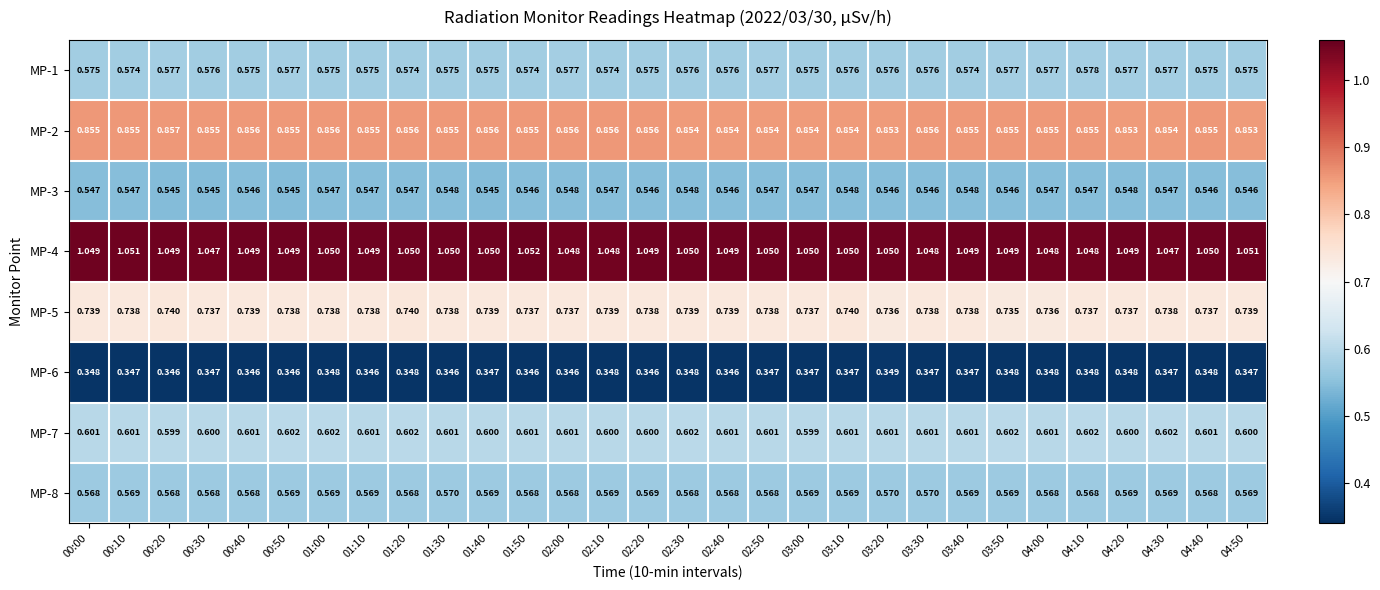

Reading left to right, extract all data points from this chart.

MP-1: 00:00=0.6	00:10=0.6	00:20=0.6	00:30=0.6	00:40=0.6	00:50=0.6	01:00=0.6	01:10=0.6	01:20=0.6	01:30=0.6	01:40=0.6	01:50=0.6	02:00=0.6	02:10=0.6	02:20=0.6	02:30=0.6	02:40=0.6	02:50=0.6	03:00=0.6	03:10=0.6	03:20=0.6	03:30=0.6	03:40=0.6	03:50=0.6	04:00=0.6	04:10=0.6	04:20=0.6	04:30=0.6	04:40=0.6	04:50=0.6
MP-2: 00:00=0.9	00:10=0.9	00:20=0.9	00:30=0.9	00:40=0.9	00:50=0.9	01:00=0.9	01:10=0.9	01:20=0.9	01:30=0.9	01:40=0.9	01:50=0.9	02:00=0.9	02:10=0.9	02:20=0.9	02:30=0.9	02:40=0.9	02:50=0.9	03:00=0.9	03:10=0.9	03:20=0.9	03:30=0.9	03:40=0.9	03:50=0.9	04:00=0.9	04:10=0.9	04:20=0.9	04:30=0.9	04:40=0.9	04:50=0.9
MP-3: 00:00=0.5	00:10=0.5	00:20=0.5	00:30=0.5	00:40=0.5	00:50=0.5	01:00=0.5	01:10=0.5	01:20=0.5	01:30=0.5	01:40=0.5	01:50=0.5	02:00=0.5	02:10=0.5	02:20=0.5	02:30=0.5	02:40=0.5	02:50=0.5	03:00=0.5	03:10=0.5	03:20=0.5	03:30=0.5	03:40=0.5	03:50=0.5	04:00=0.5	04:10=0.5	04:20=0.5	04:30=0.5	04:40=0.5	04:50=0.5
MP-4: 00:00=1.0	00:10=1.1	00:20=1.0	00:30=1.0	00:40=1.0	00:50=1.0	01:00=1.1	01:10=1.0	01:20=1.1	01:30=1.1	01:40=1.1	01:50=1.1	02:00=1.0	02:10=1.0	02:20=1.0	02:30=1.1	02:40=1.0	02:50=1.1	03:00=1.1	03:10=1.1	03:20=1.1	03:30=1.0	03:40=1.0	03:50=1.0	04:00=1.0	04:10=1.0	04:20=1.0	04:30=1.0	04:40=1.1	04:50=1.1
MP-5: 00:00=0.7	00:10=0.7	00:20=0.7	00:30=0.7	00:40=0.7	00:50=0.7	01:00=0.7	01:10=0.7	01:20=0.7	01:30=0.7	01:40=0.7	01:50=0.7	02:00=0.7	02:10=0.7	02:20=0.7	02:30=0.7	02:40=0.7	02:50=0.7	03:00=0.7	03:10=0.7	03:20=0.7	03:30=0.7	03:40=0.7	03:50=0.7	04:00=0.7	04:10=0.7	04:20=0.7	04:30=0.7	04:40=0.7	04:50=0.7
MP-6: 00:00=0.3	00:10=0.3	00:20=0.3	00:30=0.3	00:40=0.3	00:50=0.3	01:00=0.3	01:10=0.3	01:20=0.3	01:30=0.3	01:40=0.3	01:50=0.3	02:00=0.3	02:10=0.3	02:20=0.3	02:30=0.3	02:40=0.3	02:50=0.3	03:00=0.3	03:10=0.3	03:20=0.3	03:30=0.3	03:40=0.3	03:50=0.3	04:00=0.3	04:10=0.3	04:20=0.3	04:30=0.3	04:40=0.3	04:50=0.3
MP-7: 00:00=0.6	00:10=0.6	00:20=0.6	00:30=0.6	00:40=0.6	00:50=0.6	01:00=0.6	01:10=0.6	01:20=0.6	01:30=0.6	01:40=0.6	01:50=0.6	02:00=0.6	02:10=0.6	02:20=0.6	02:30=0.6	02:40=0.6	02:50=0.6	03:00=0.6	03:10=0.6	03:20=0.6	03:30=0.6	03:40=0.6	03:50=0.6	04:00=0.6	04:10=0.6	04:20=0.6	04:30=0.6	04:40=0.6	04:50=0.6
MP-8: 00:00=0.6	00:10=0.6	00:20=0.6	00:30=0.6	00:40=0.6	00:50=0.6	01:00=0.6	01:10=0.6	01:20=0.6	01:30=0.6	01:40=0.6	01:50=0.6	02:00=0.6	02:10=0.6	02:20=0.6	02:30=0.6	02:40=0.6	02:50=0.6	03:00=0.6	03:10=0.6	03:20=0.6	03:30=0.6	03:40=0.6	03:50=0.6	04:00=0.6	04:10=0.6	04:20=0.6	04:30=0.6	04:40=0.6	04:50=0.6